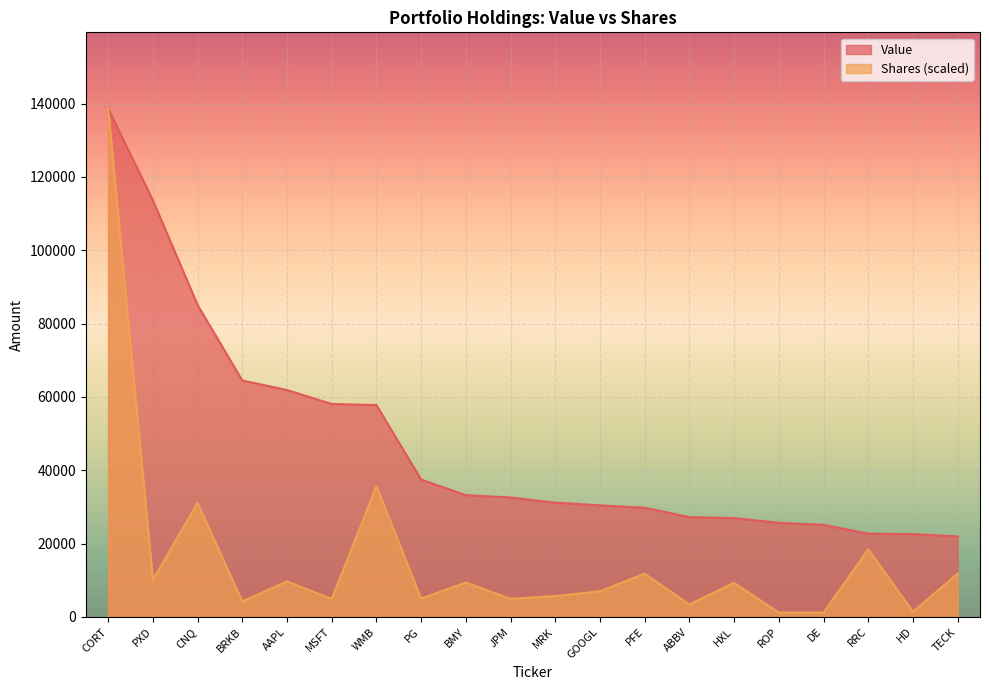

Which category has the lowest value across all series?

DE